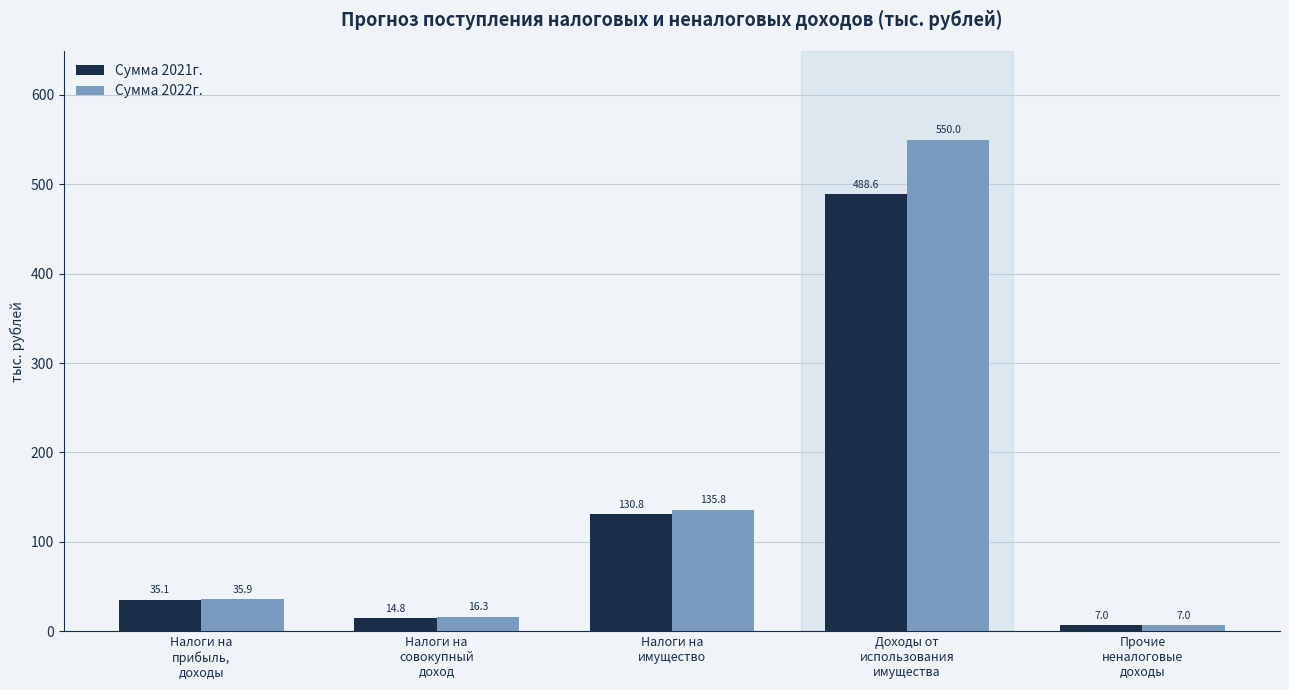

How many groups of bars are there?

5